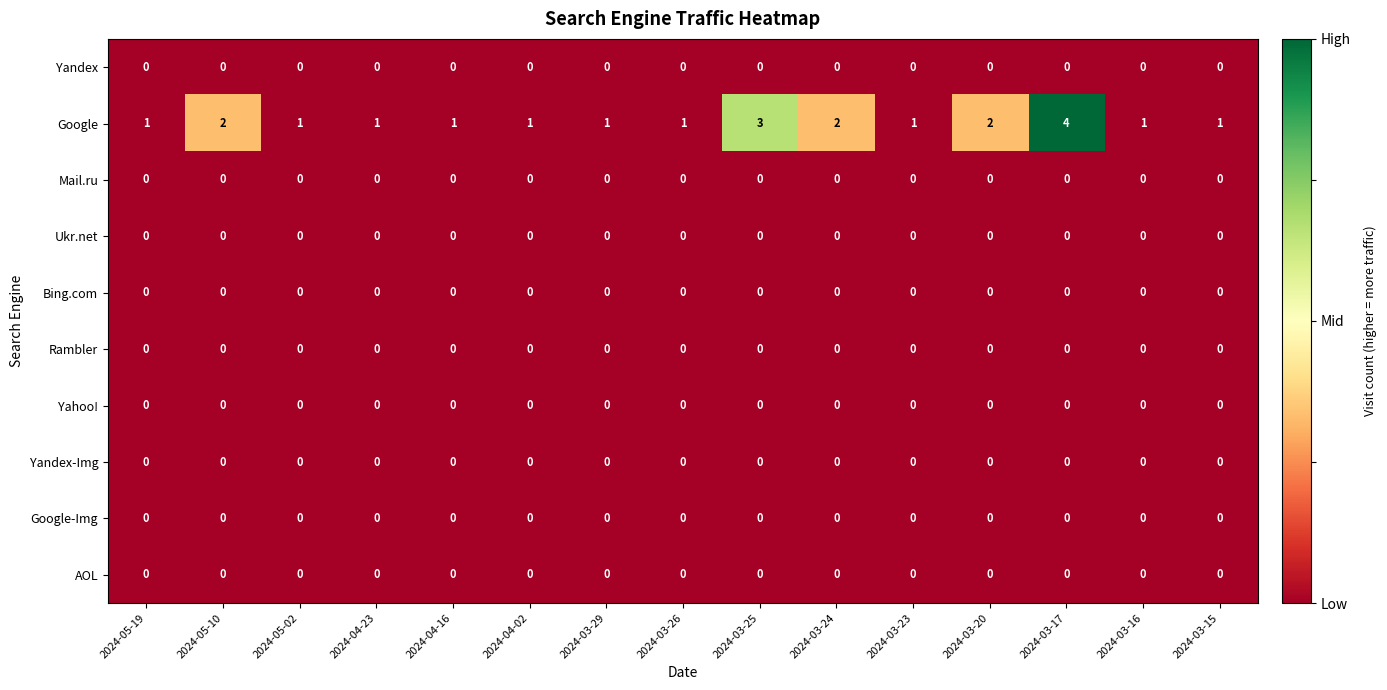

The Rambler series shows 0 at 2024-03-15. True or false?

True